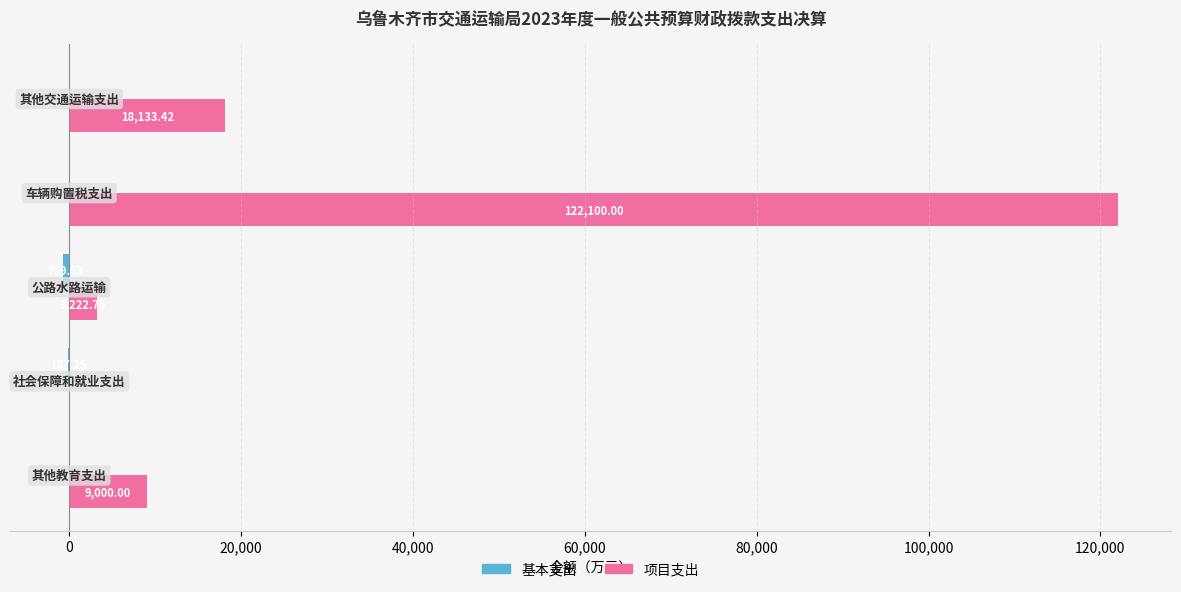

Count the number of data series in this chart.

2